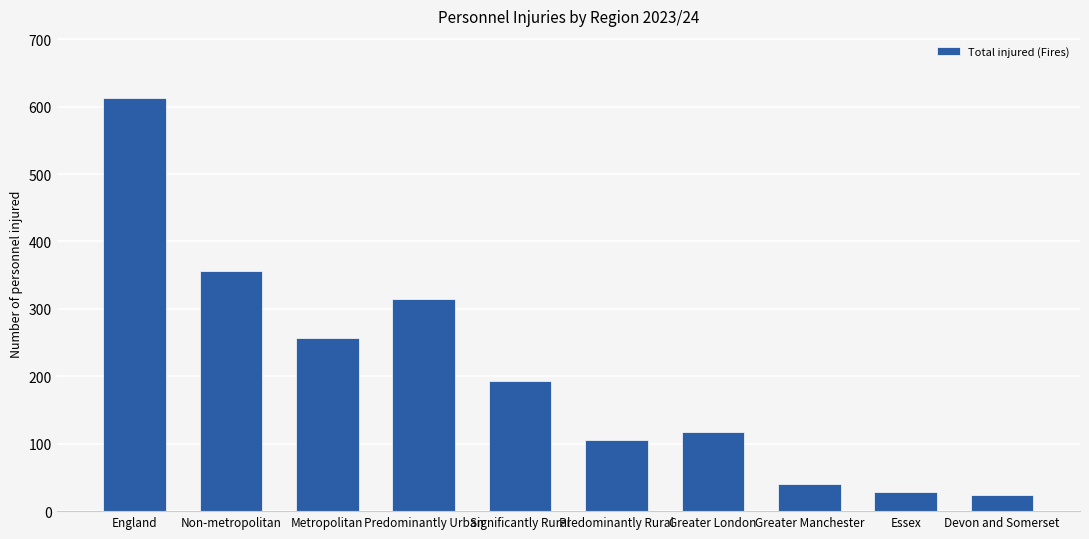

What is the difference between the maximum and second lowest values?

584